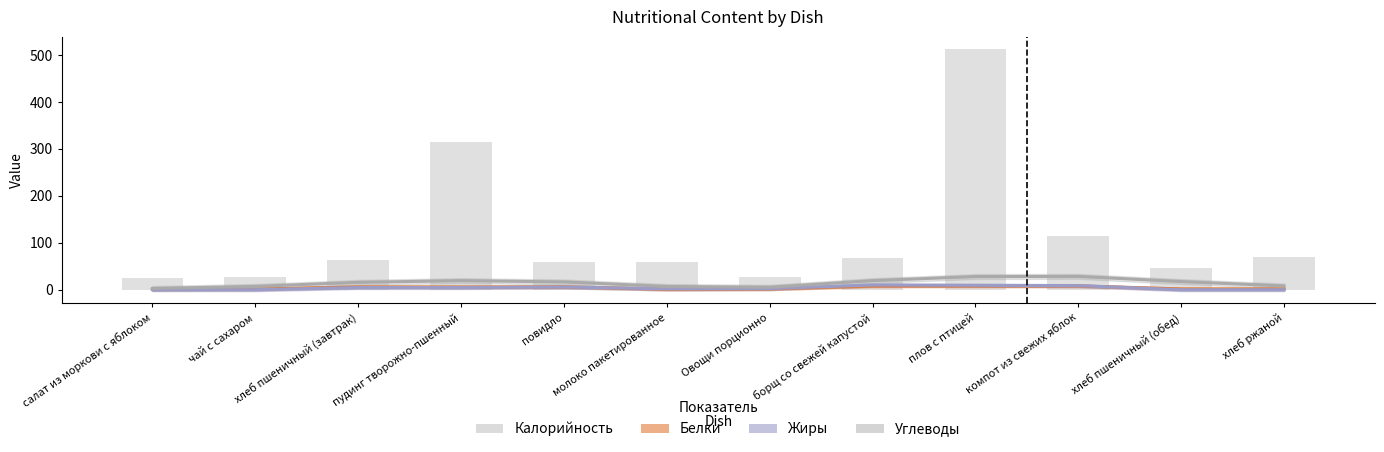

Is the value of Углеводы at Овощи порционно greater than the value of Калорийность at Овощи порционно?

No